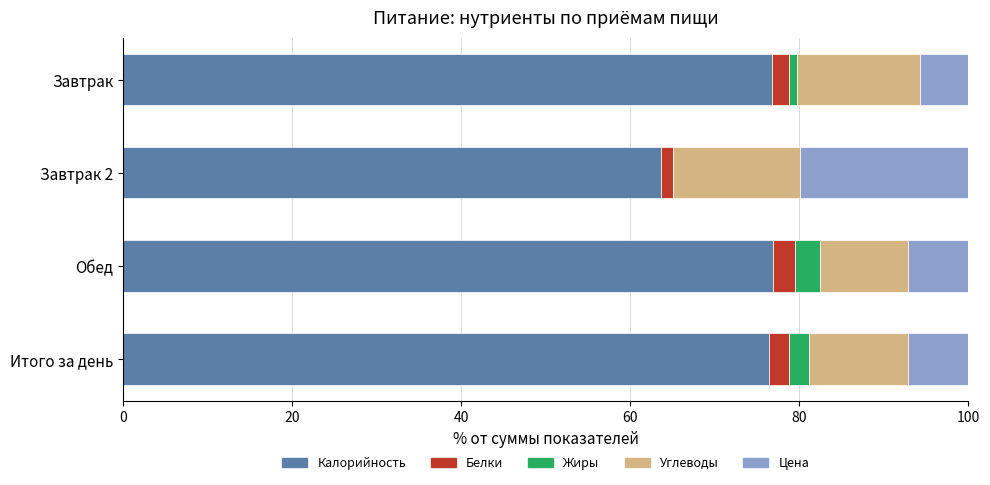

The value of Калорийность at Завтрак 2 is 82.8. True or false?

False